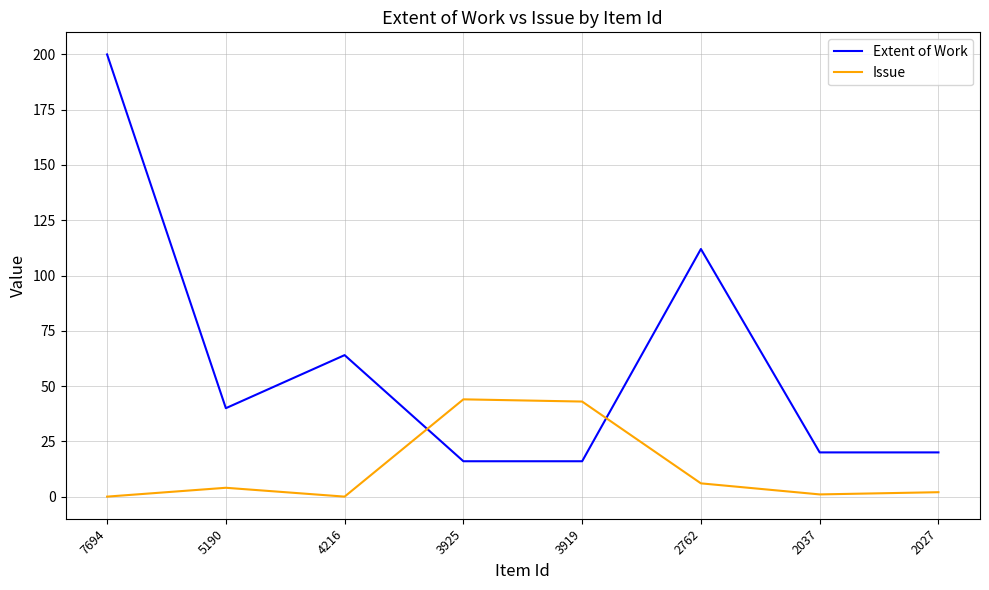

Between 7694 and 2027, which series saw the biggest shift?

Extent of Work